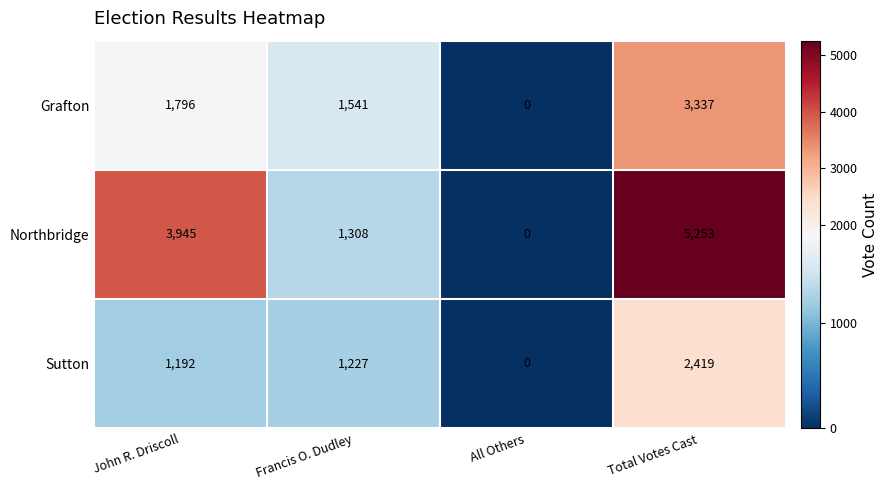

Reading left to right, transcribe all the data shown in this chart.

Grafton: John R. Driscoll=1796	Francis O. Dudley=1541	All Others=0	Total Votes Cast=3337
Northbridge: John R. Driscoll=3945	Francis O. Dudley=1308	All Others=0	Total Votes Cast=5253
Sutton: John R. Driscoll=1192	Francis O. Dudley=1227	All Others=0	Total Votes Cast=2419